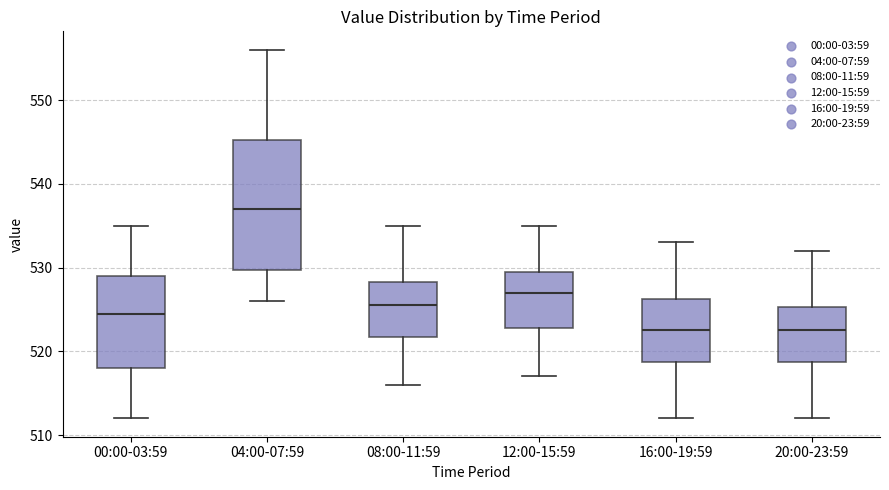

Reading left to right, transcribe this box plot: for each box, give where its median line is, the range the box spans, and where its two whiskers end, as read against the y-axis. The values are not printed on the chart, so give them approximately, as read against the axis.

00:00-03:59: median 525, box 518 to 529, whiskers 512 to 535
04:00-07:59: median 537, box 530 to 545, whiskers 526 to 556
08:00-11:59: median 526, box 522 to 528, whiskers 516 to 535
12:00-15:59: median 527, box 523 to 530, whiskers 517 to 535
16:00-19:59: median 523, box 519 to 526, whiskers 512 to 533
20:00-23:59: median 523, box 519 to 525, whiskers 512 to 532